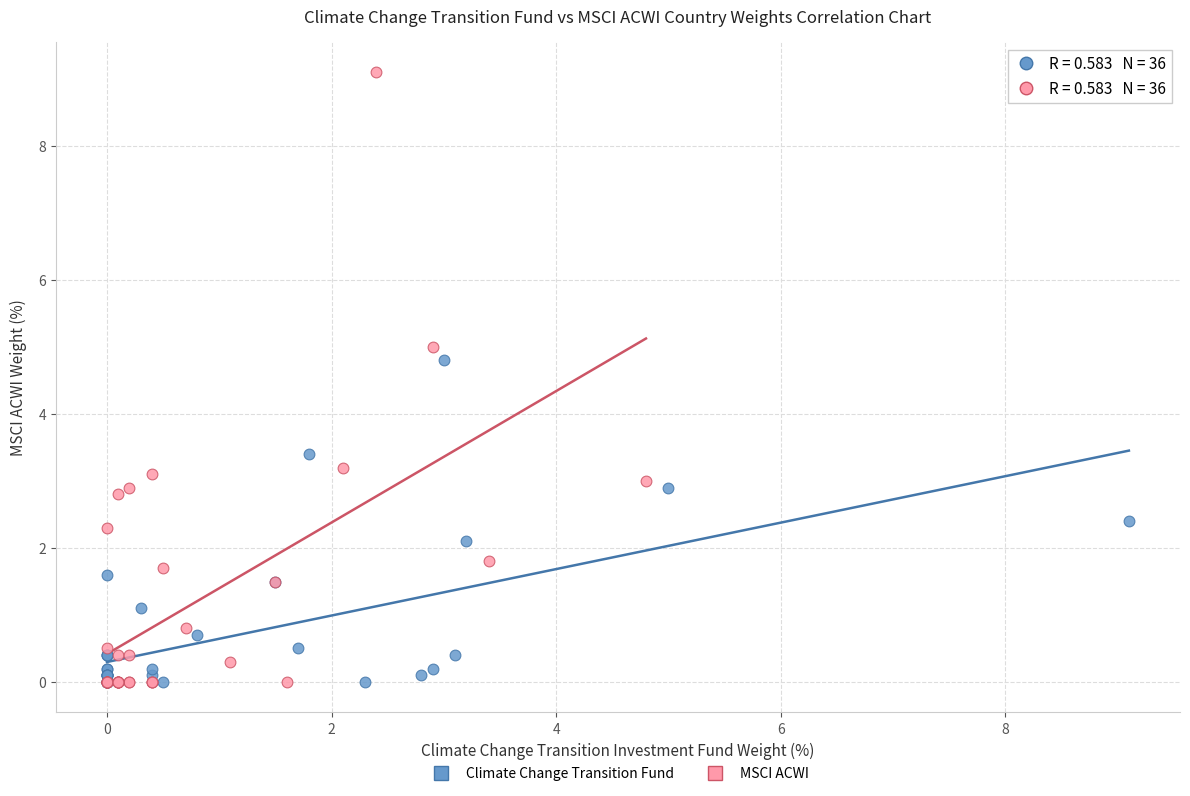

What are all the series names shown in the legend?

Climate Change Transition Fund, MSCI ACWI